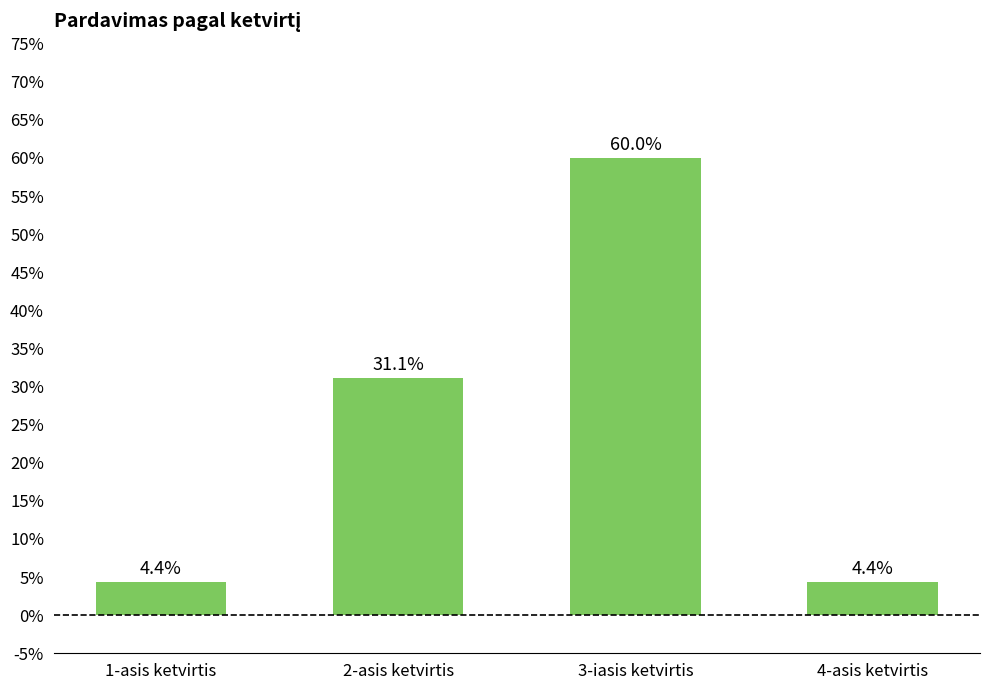

Reading left to right, what are all the values shown in this chart?

0.0	0.3	0.6	0.0